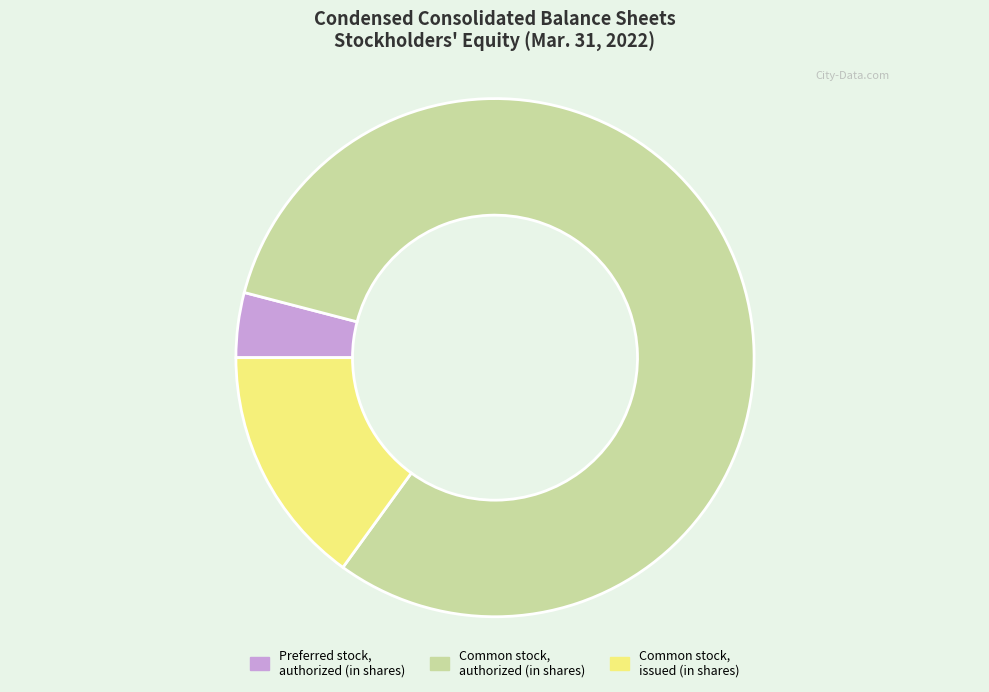

Count the number of slices in the pie.

3